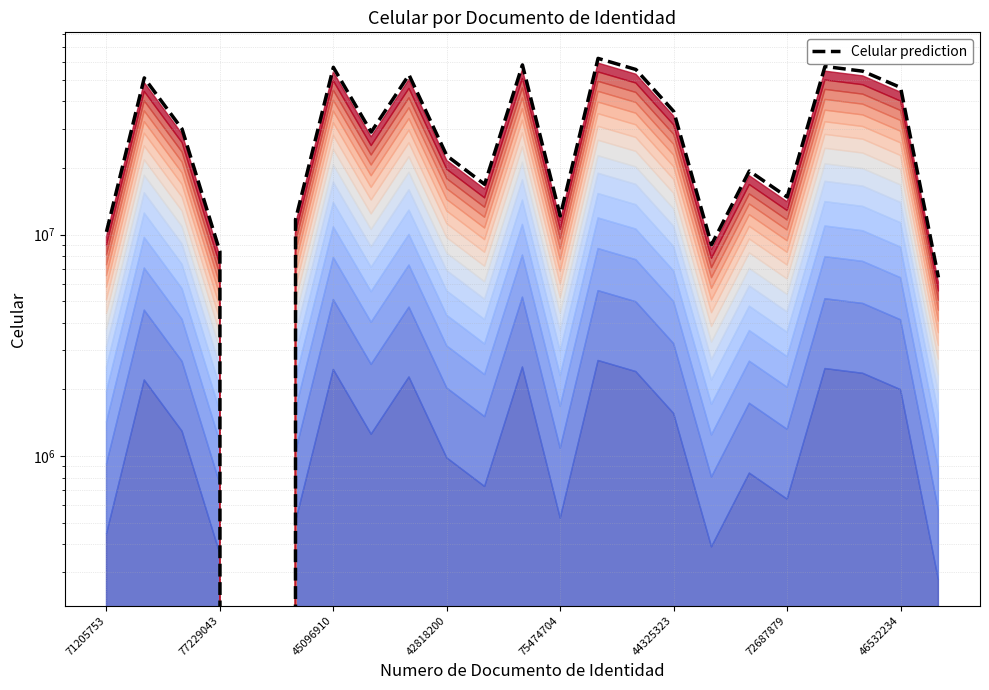

At which category does the chart reach its peak across all series?

13